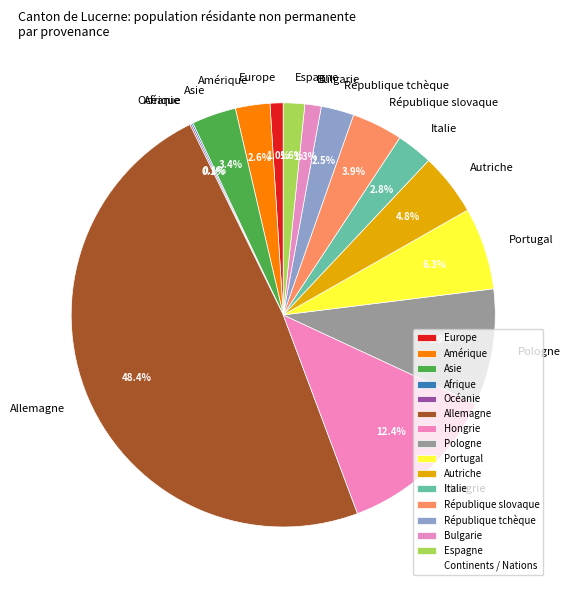

Approximately how many times larger is the value at Asie compared to Pologne?

0.4